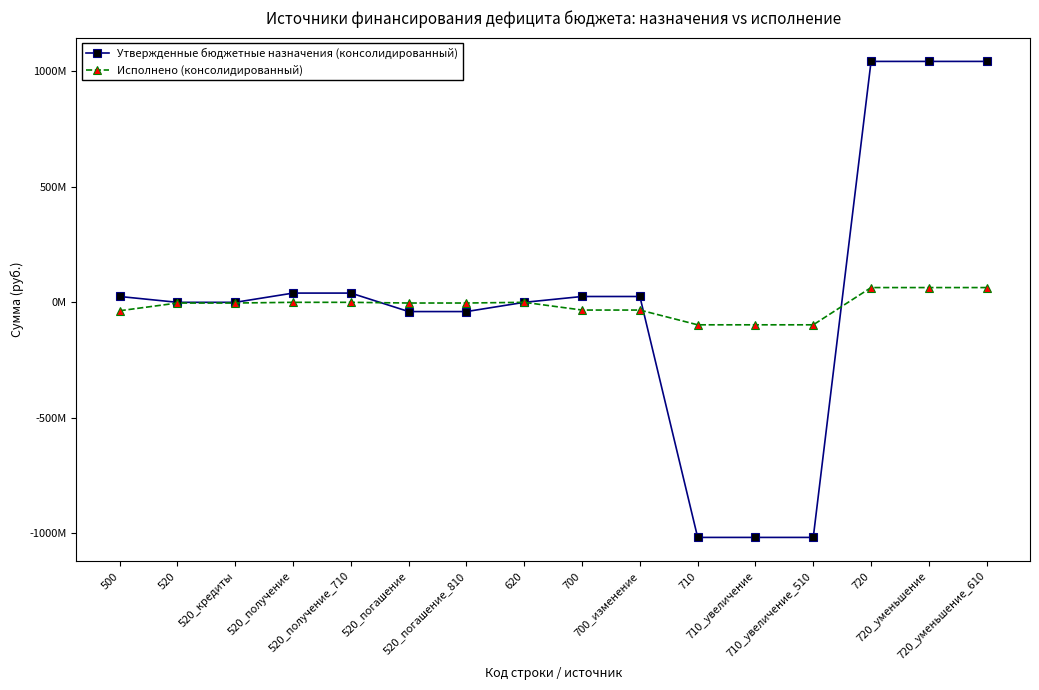

Does the chart have visible grid lines?

No